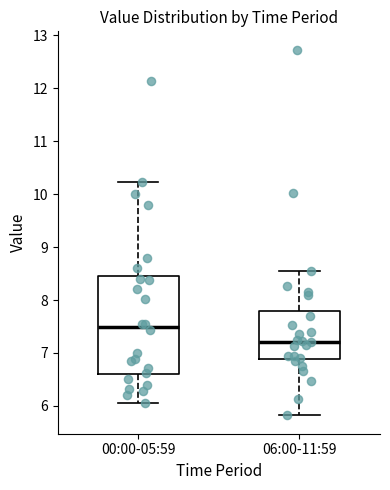

Which box is the tallest, from its lower edge to its upper edge?

00:00-05:59